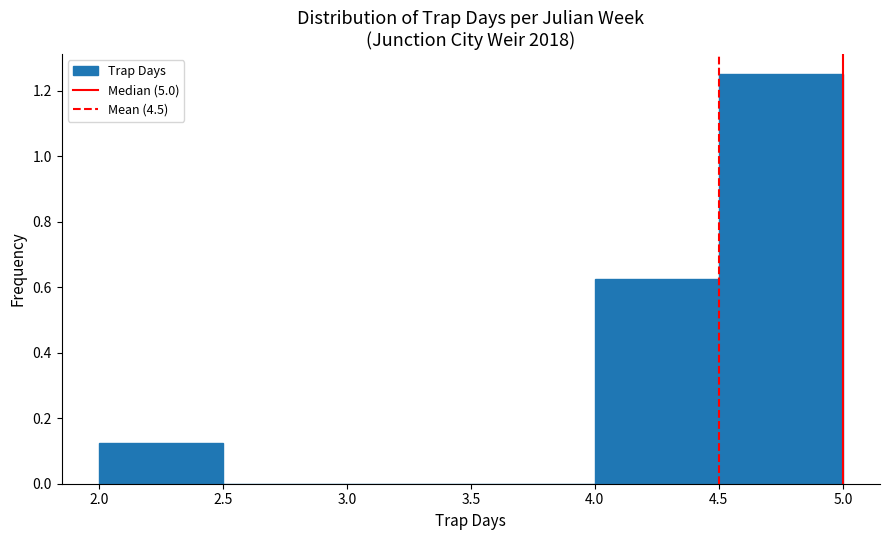

Which range on the x-axis has the tallest bar?

4.5 to 5.0